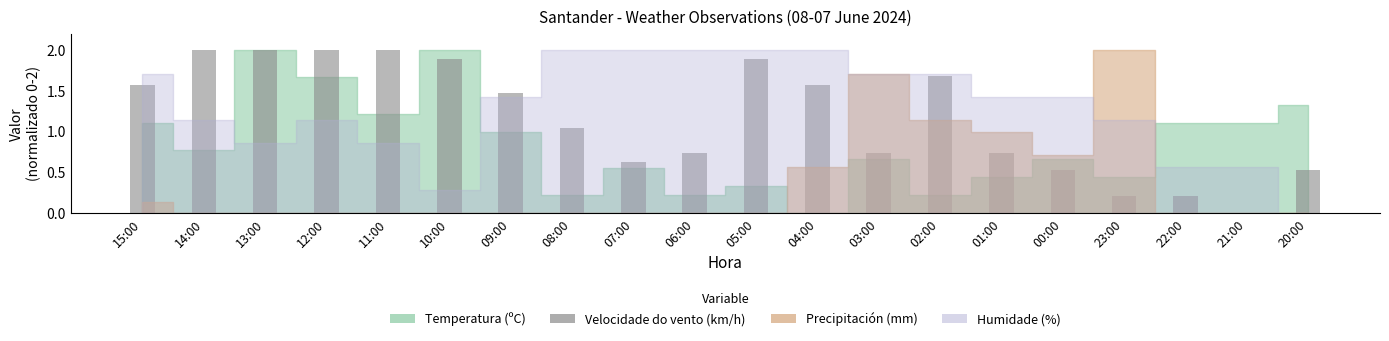

Where is the data nearest to the value 1?

08:00